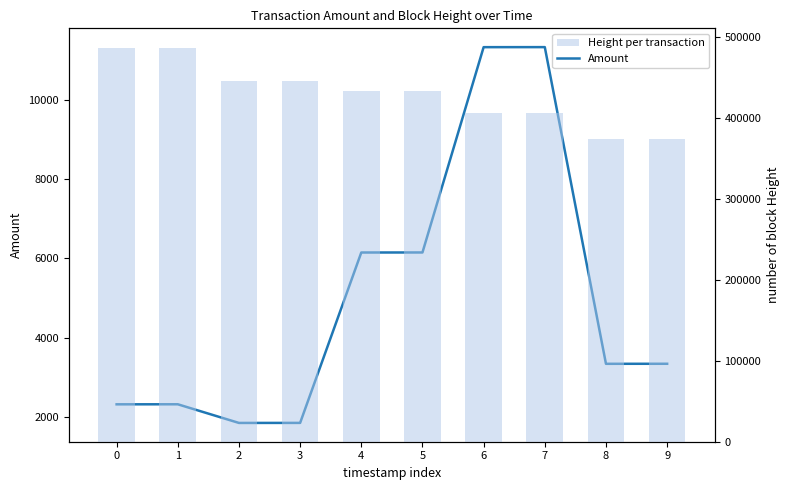

What is the approximate value of Height per transaction at 4, to the nearest 50?

433000